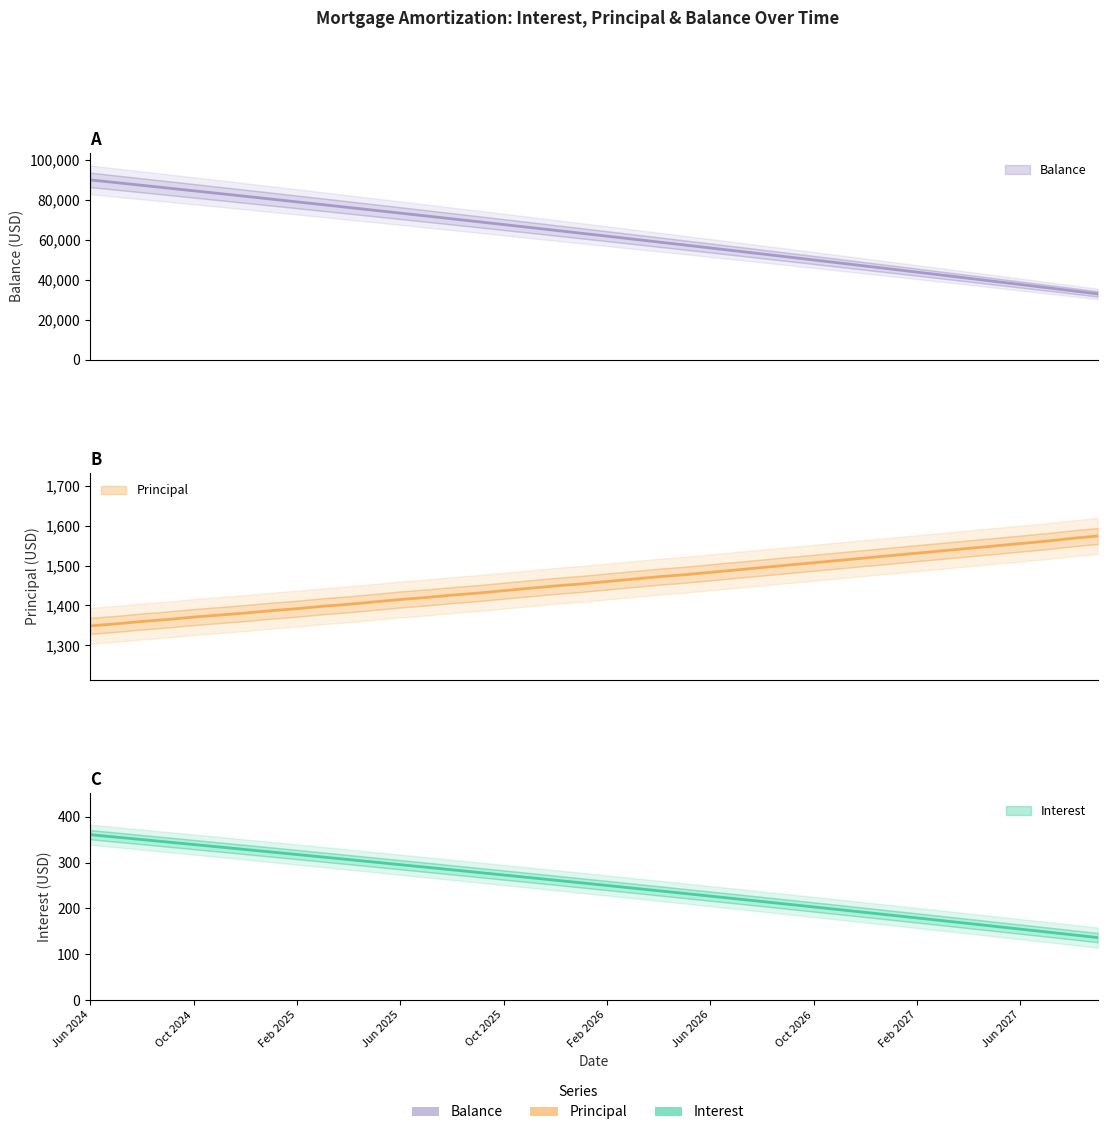

What is the difference between the second highest and second lowest values in the Principal series?

214.0